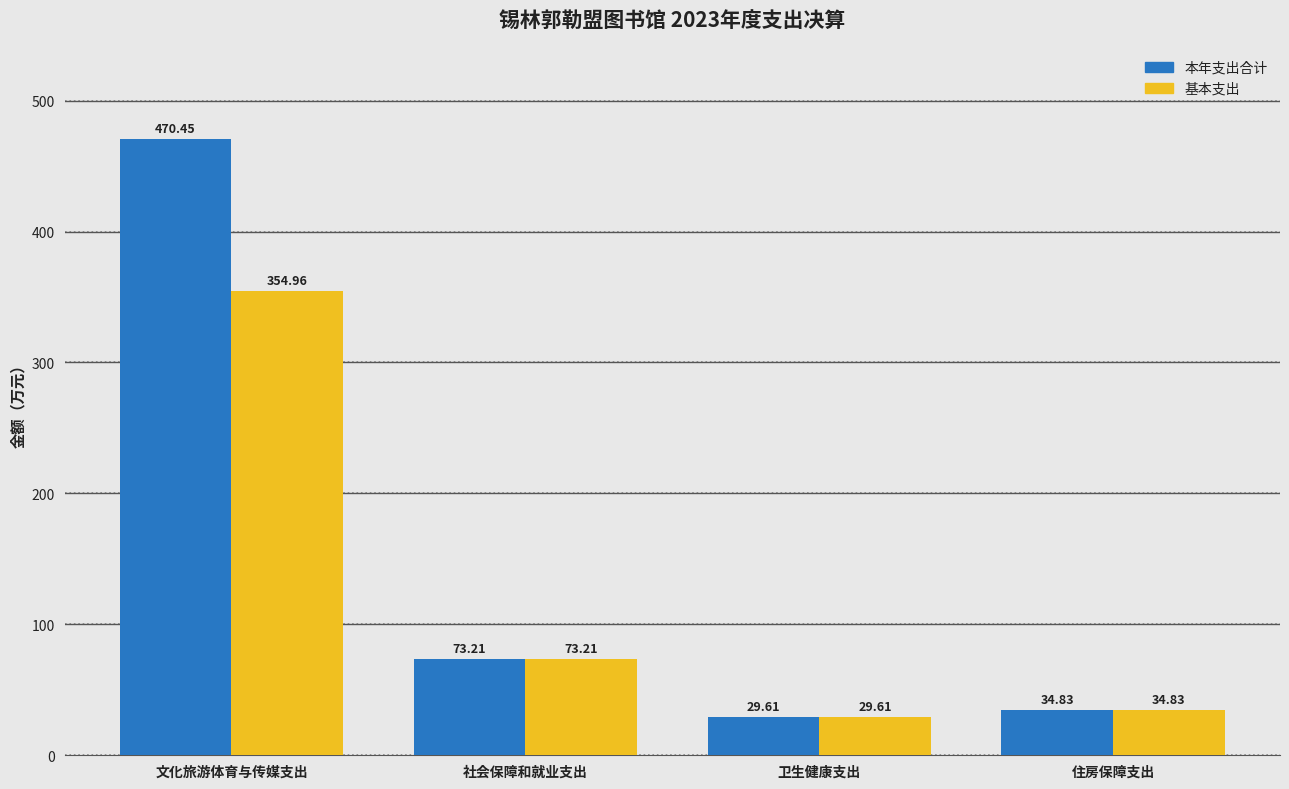

Is the value of 本年支出合计 at 住房保障支出 greater than the value of 基本支出 at 卫生健康支出?

Yes